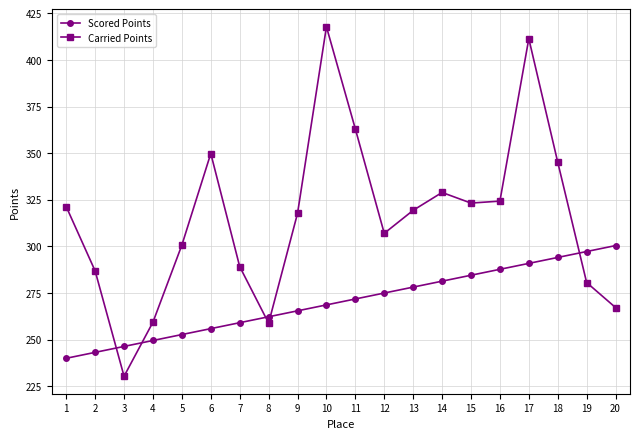

How many lines are shown in the chart?

2